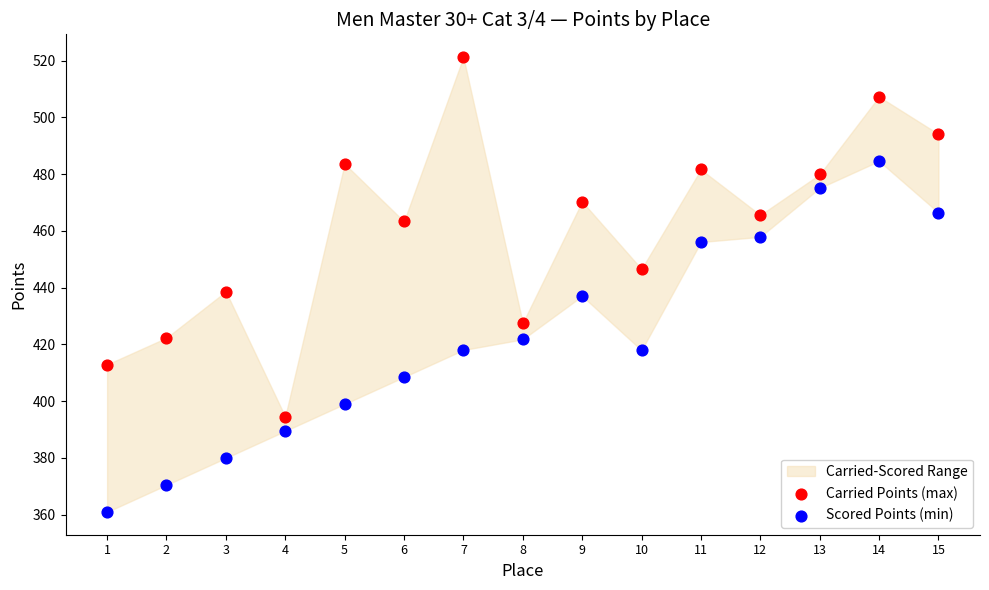

Across all data points, what is the range of Y values (max minus min)?

160.4